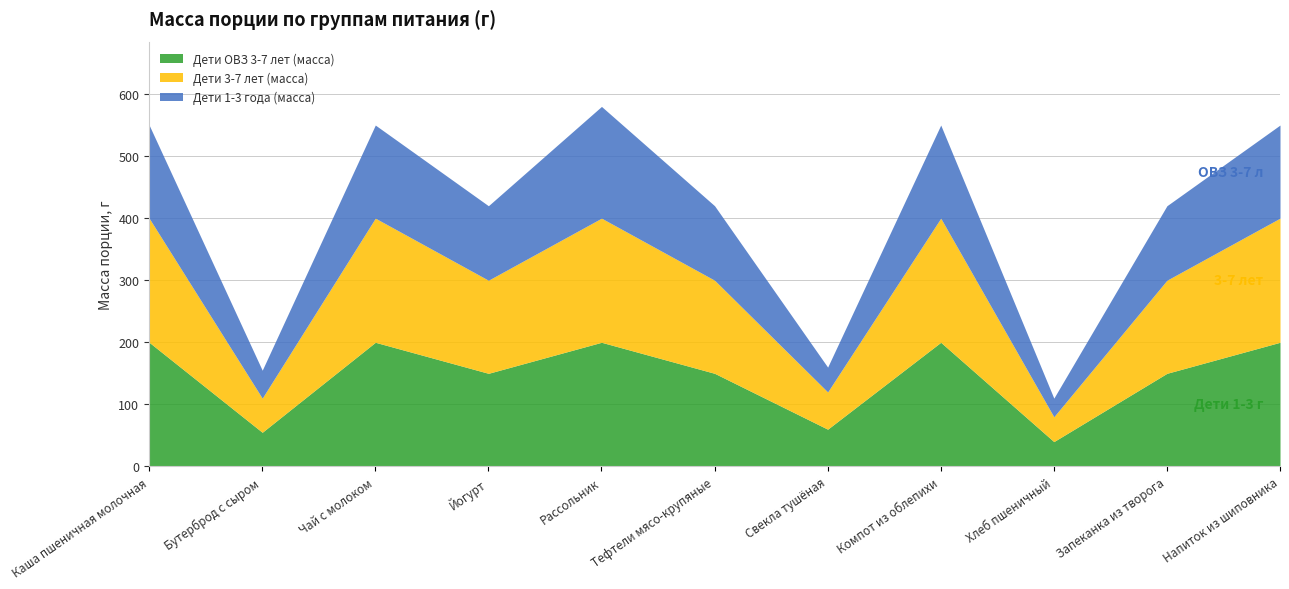

Where is Дети 1-3 года (масса) nearest to the value 105?

Йогурт